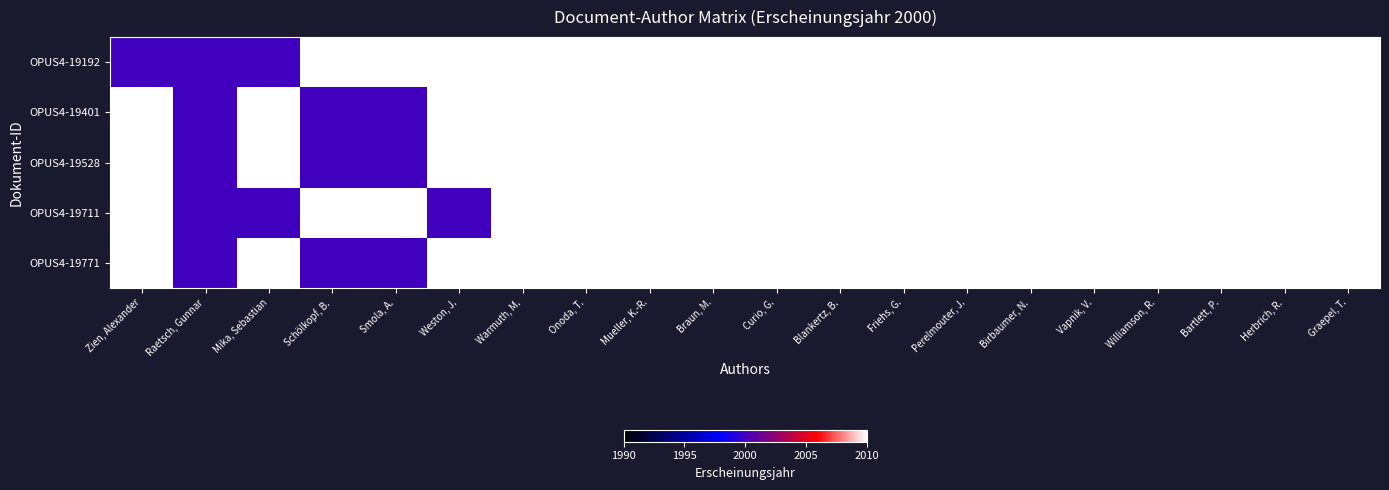

What is the greatest value displayed?

2000